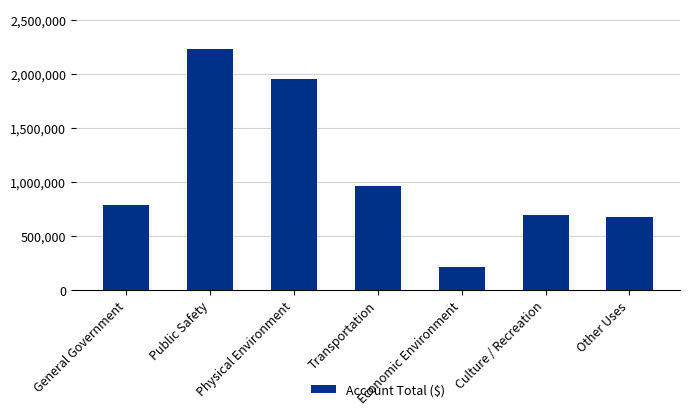

What is the change in value from General Government to Other Uses?

-113629